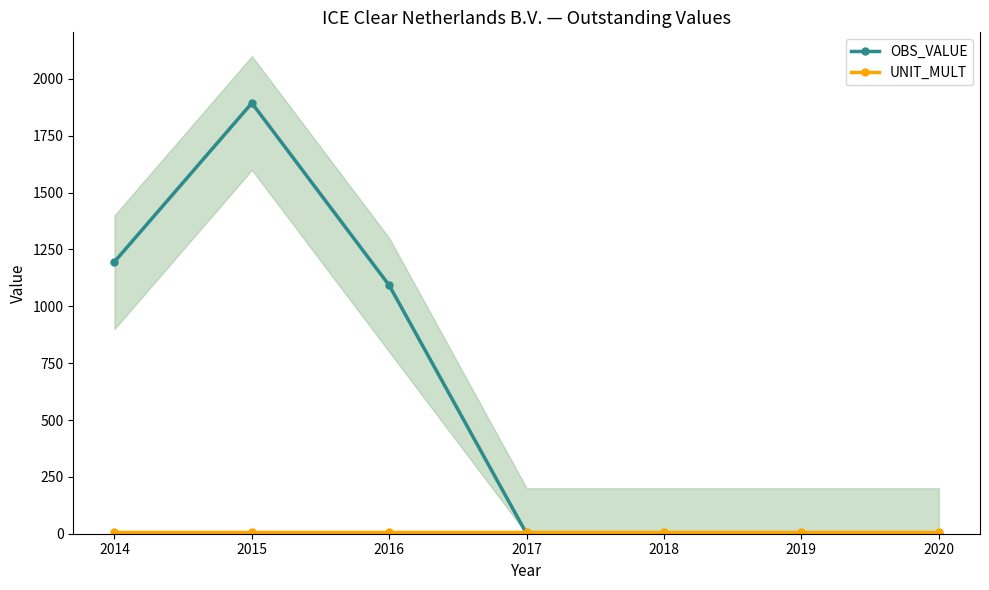

Which series changed the most between 2016 and 2018?

OBS_VALUE